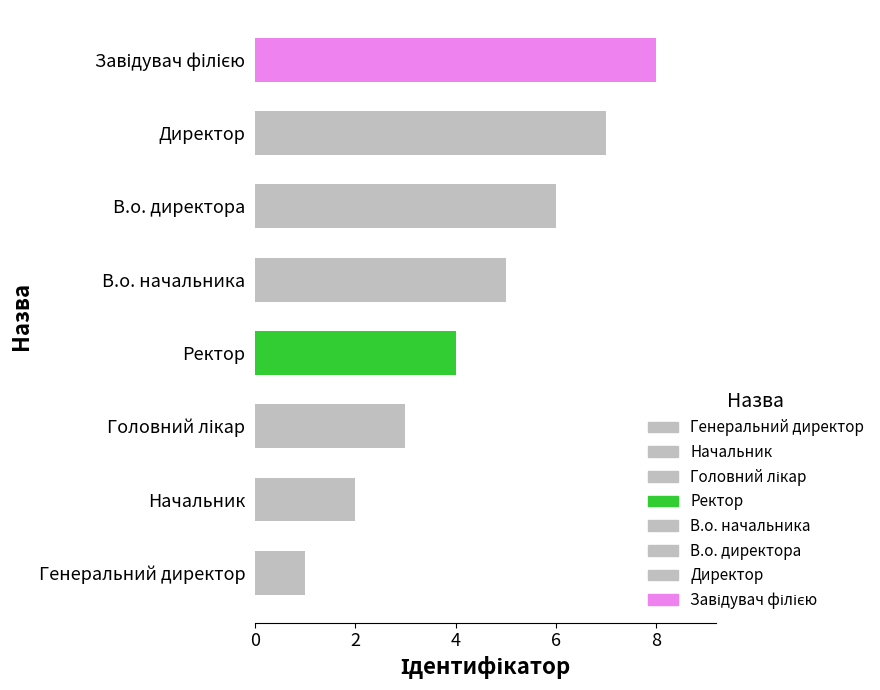

How many data points are less than 5?

4